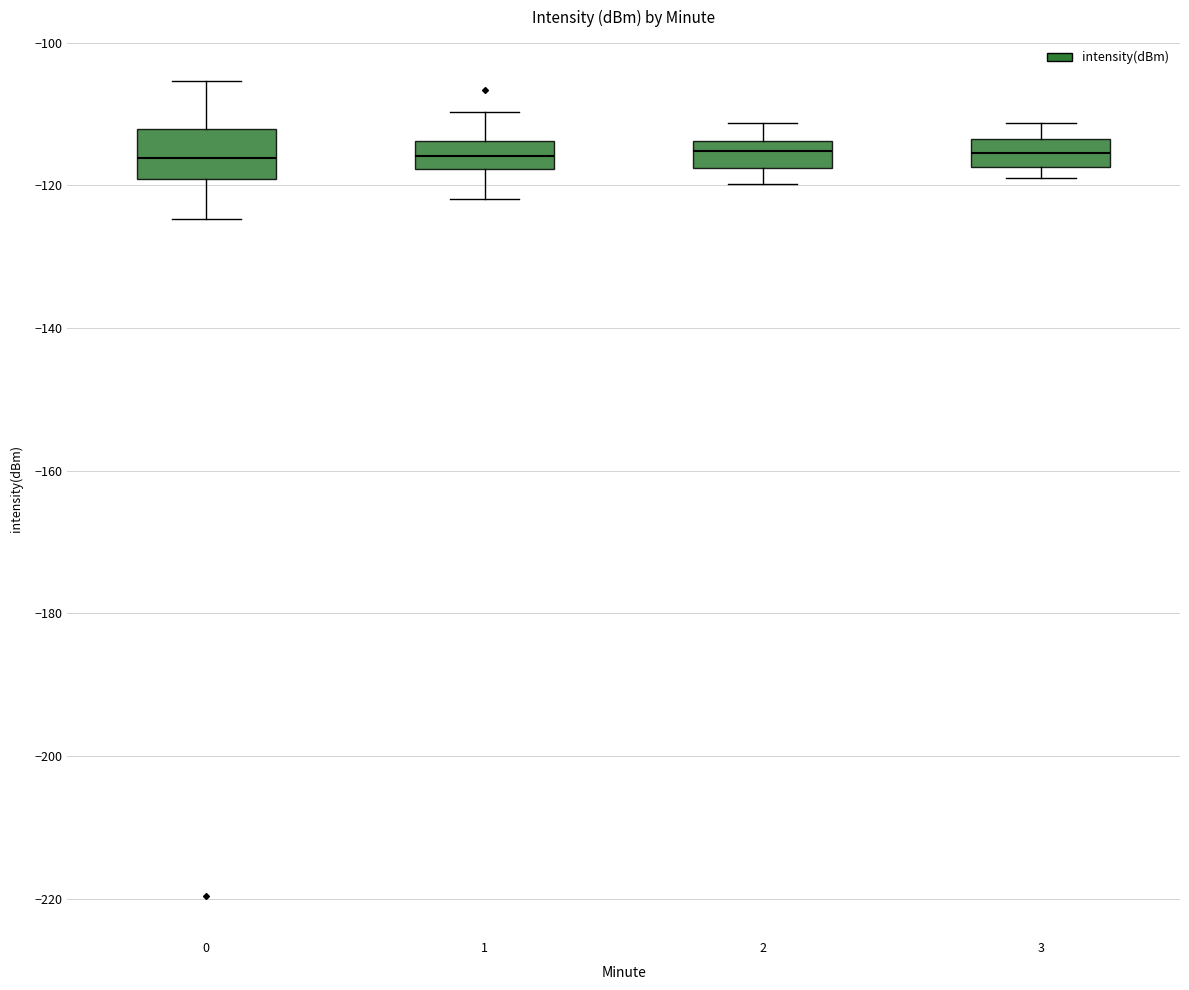

Reading left to right, transcribe this box plot: for each box, give where its median line is, the range the box spans, and where its two whiskers end, as read against the y-axis. The values are not printed on the chart, so give them approximately, as read against the axis.

0: median -116, box -120 to -112, whiskers -124 to -106
1: median -116, box -118 to -114, whiskers -122 to -110
2: median -116, box -118 to -114, whiskers -120 to -112
3: median -116, box -118 to -114, whiskers -120 to -112